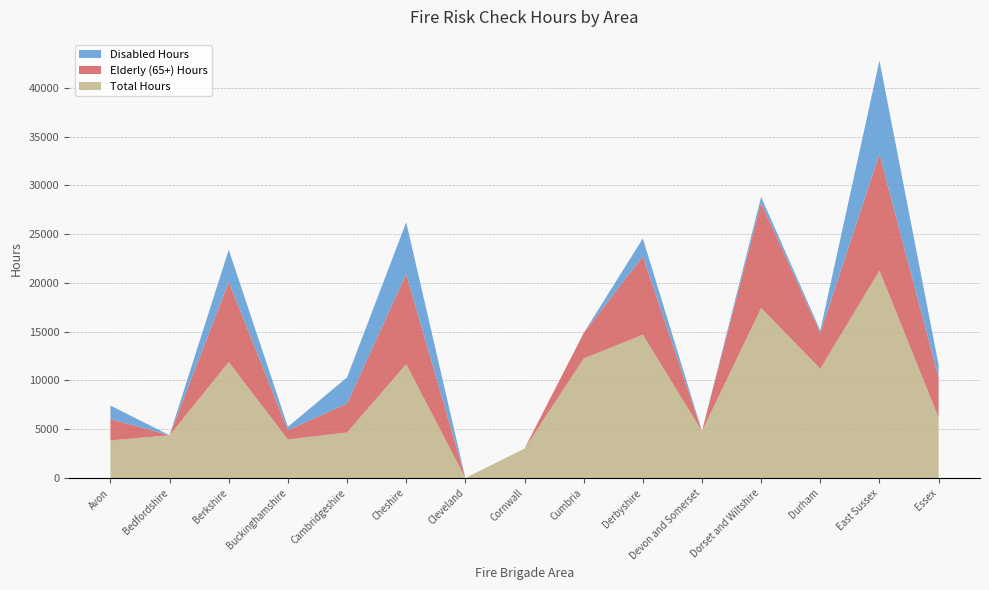

Reading left to right, list all the values displayed in this chart.

Total Hours: 3856.2	4383.0	11888.0	3956.0	4670.0	11671.0	0.0	3012.0	12246.0	14696.0	4800.0	17436.0	11202.0	21268.5	6209.0
Elderly (65+) Hours: 2191.5	0.0	8214.0	943.0	2965.0	9251.0	0.0	0.0	2617.0	8028.0	0.0	10800.0	3671.0	11971.8	4054.3
Disabled Hours: 1385.3	0.0	3298.0	349.0	2686.0	5304.0	0.0	0.0	0.0	1843.0	0.0	584.0	252.0	9571.5	1336.0